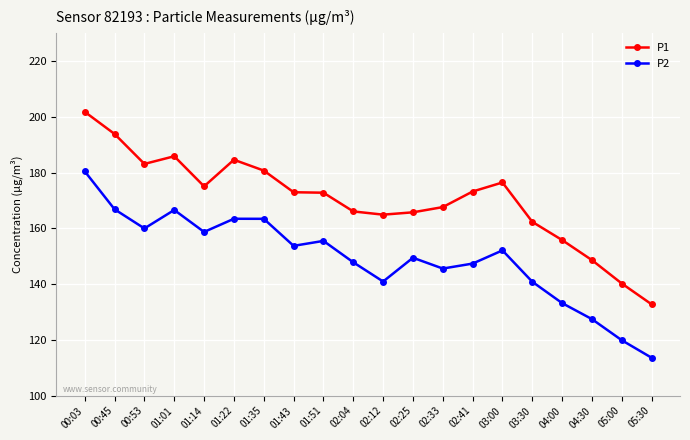

Between 02:33 and 03:30, which series saw the biggest shift?

P1